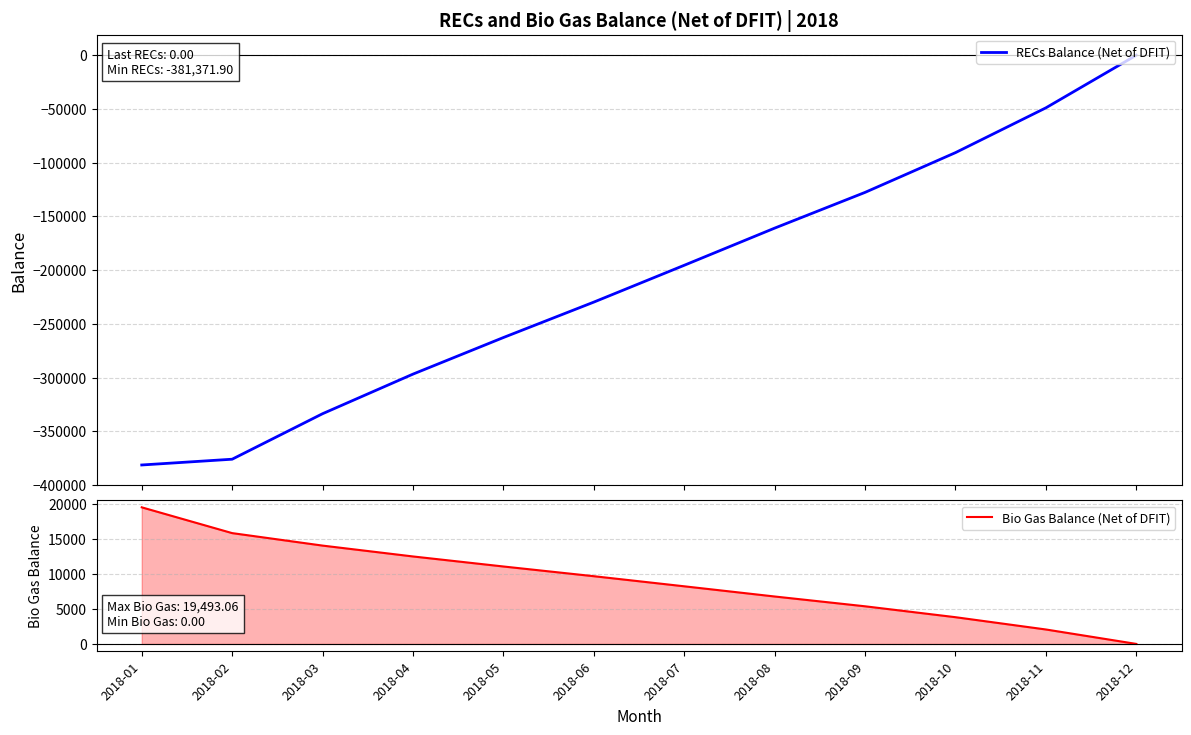

True or false: Bio Gas Balance (Net of DFIT) and RECs Balance (Net of DFIT) cross at least once.

False